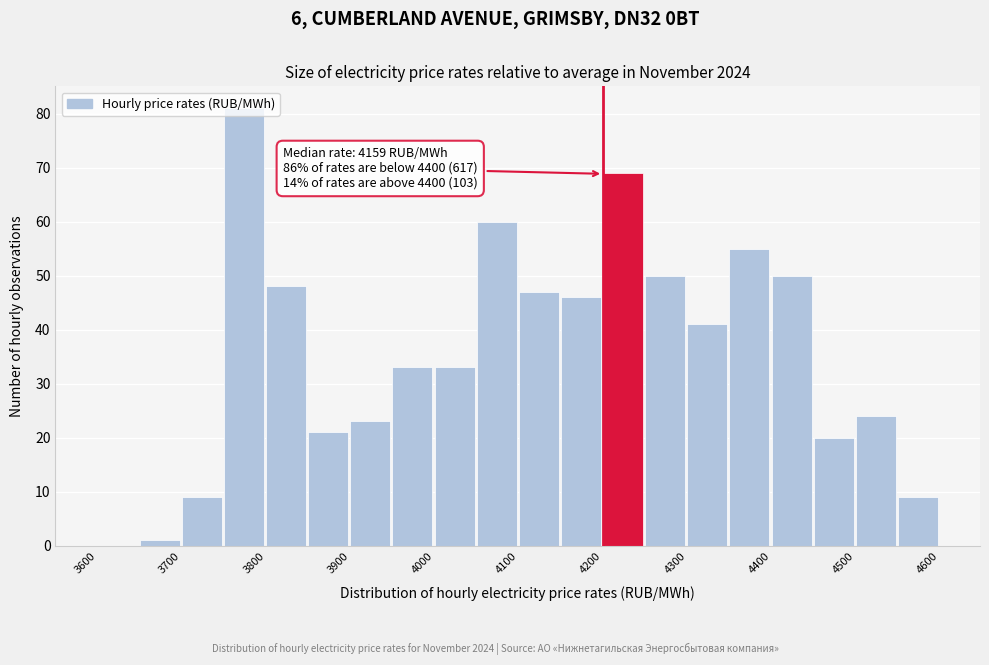

Over which range of the x-axis is the bar tallest?

3750 to 3800